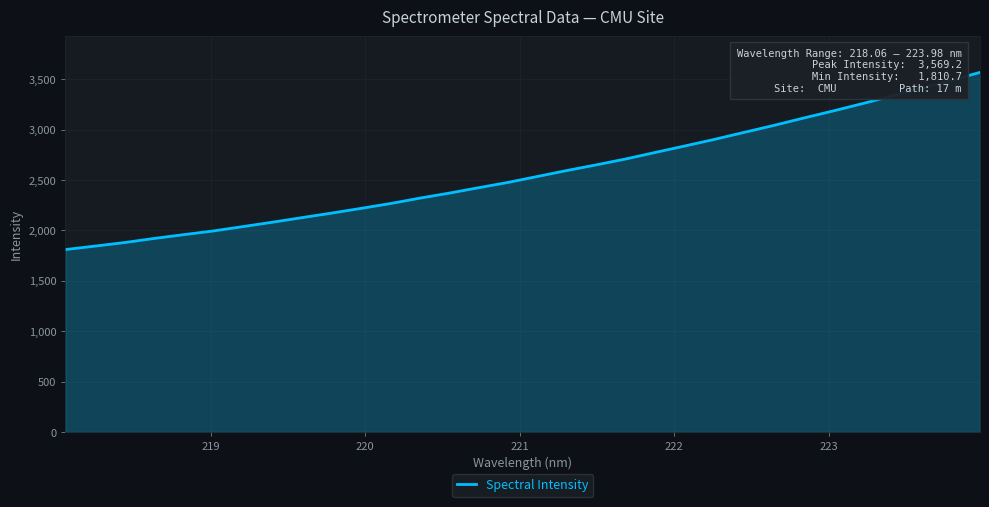

How many series are shown in this chart?

1